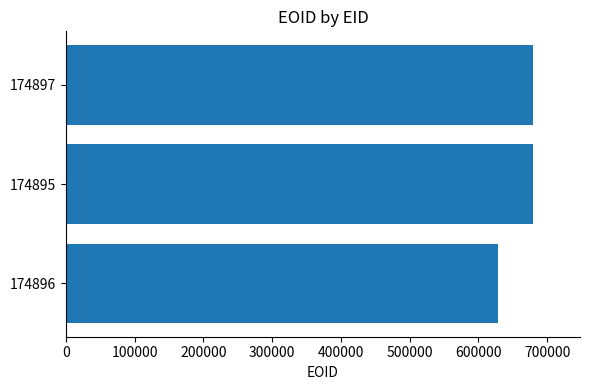

What is the sum of the values at 174895 and 174897?

1359507